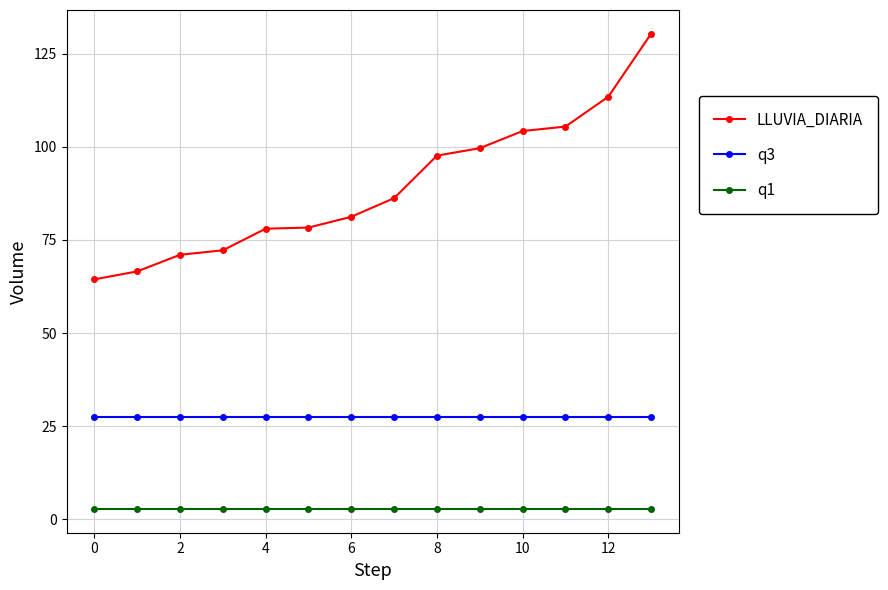

Which series has the largest range (max minus min)?

LLUVIA_DIARIA